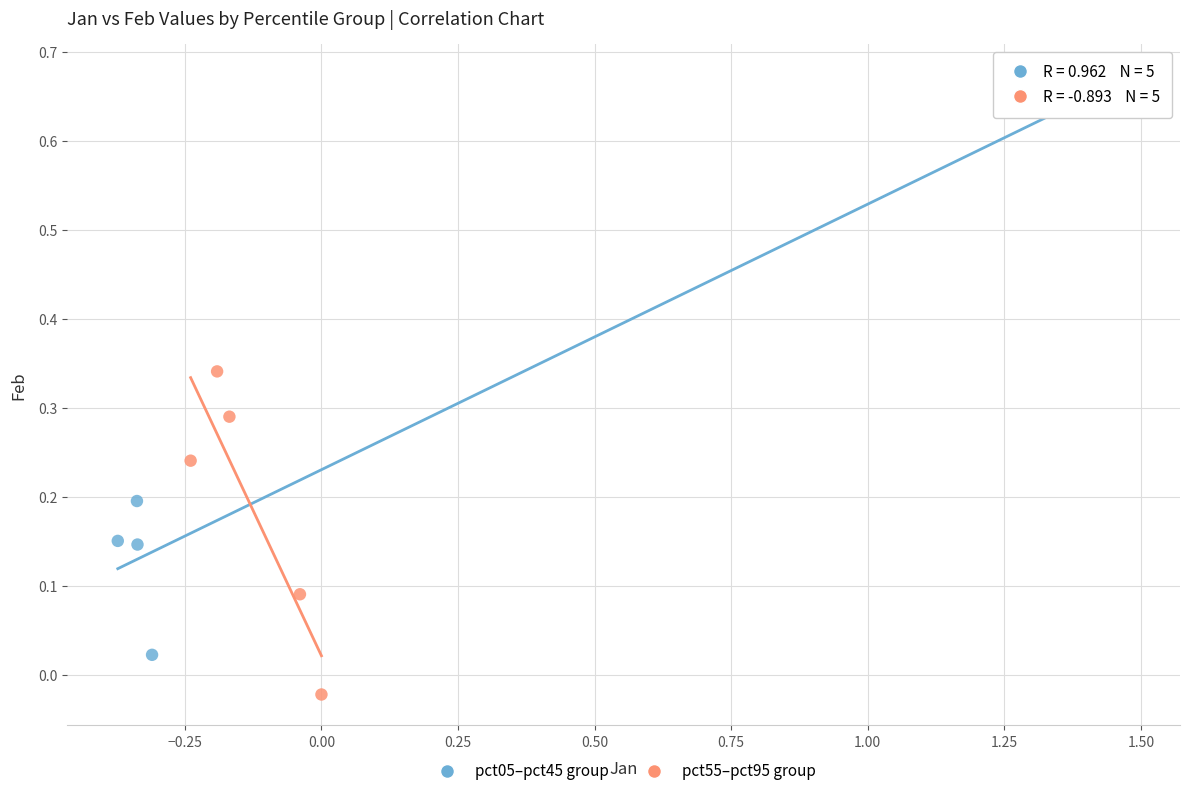

Which series reaches the minimum Y coordinate?

pct55–pct95 group